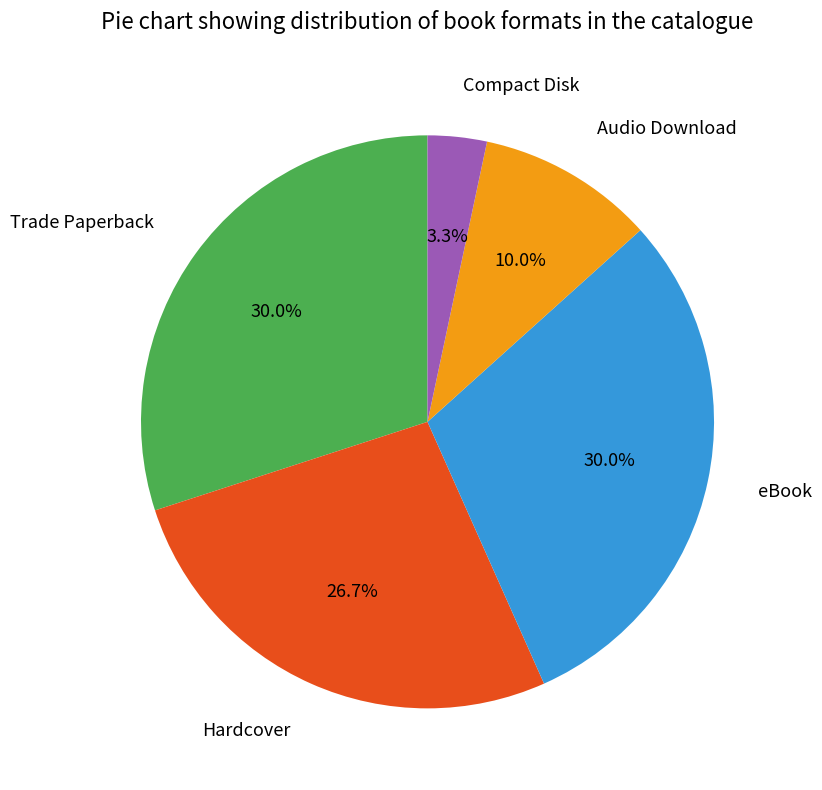

To the nearest percent, what is the combined percentage of Hardcover and Trade Paperback?

57%